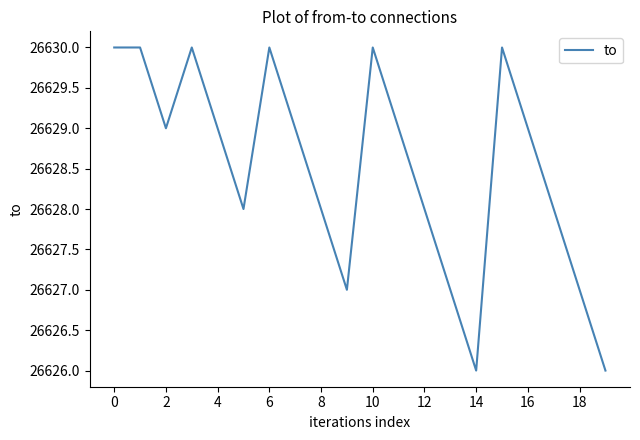

What is the minimum value shown in the chart?

26626